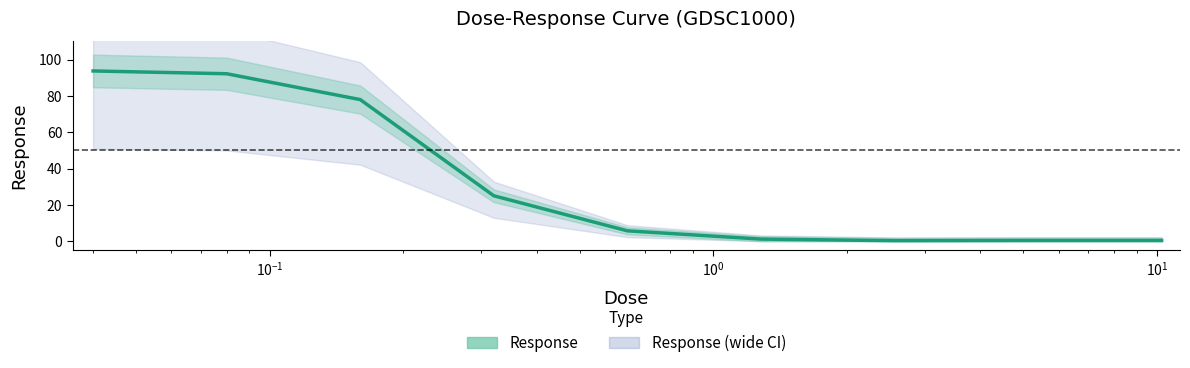

Count the number of categories in the chart.

9